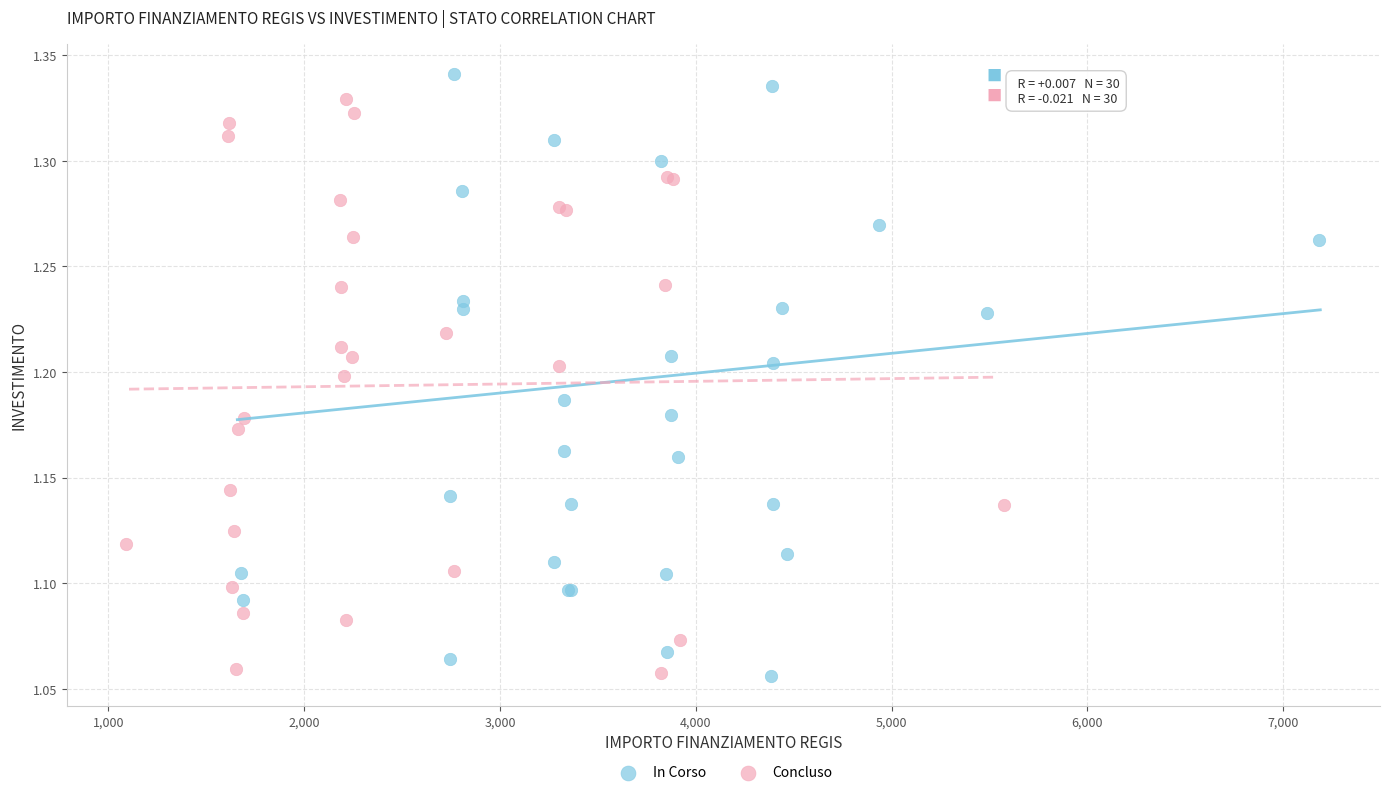

Which series has the largest Y range (max minus min)?

In Corso